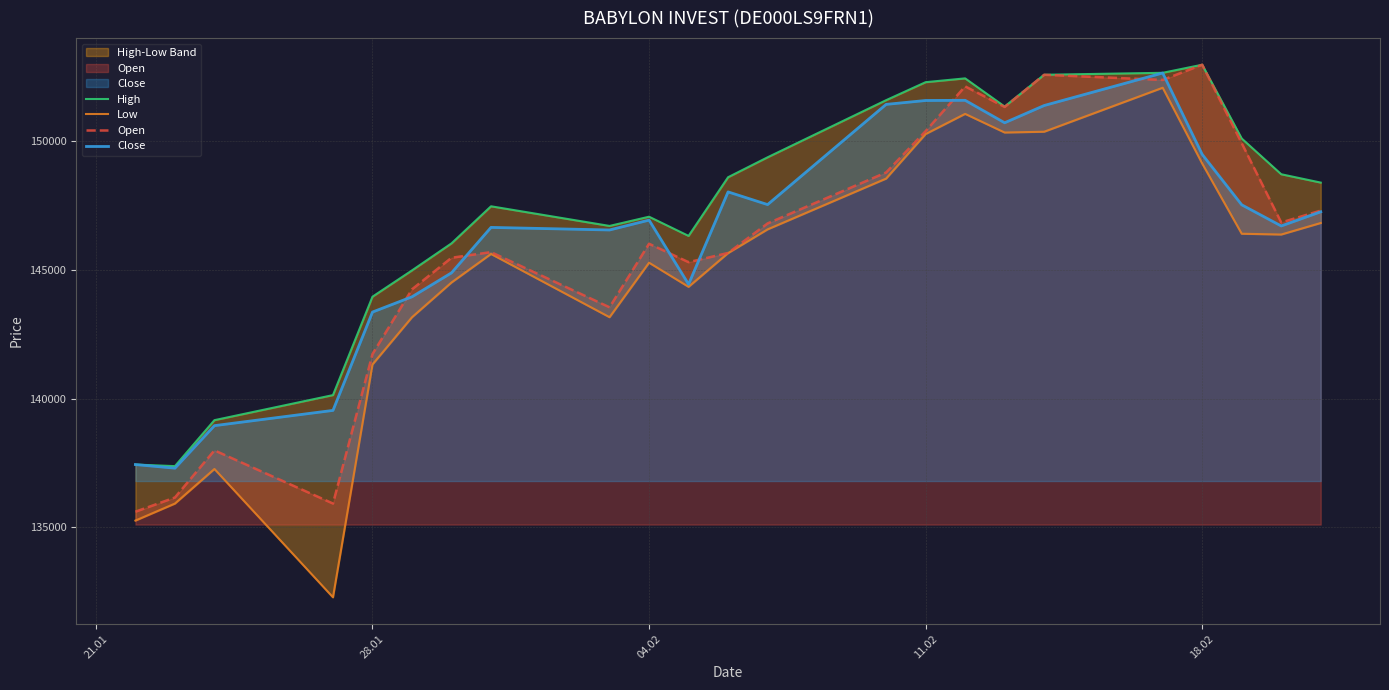

Is the value of High at 7 greater than the value of Low at 15?

No